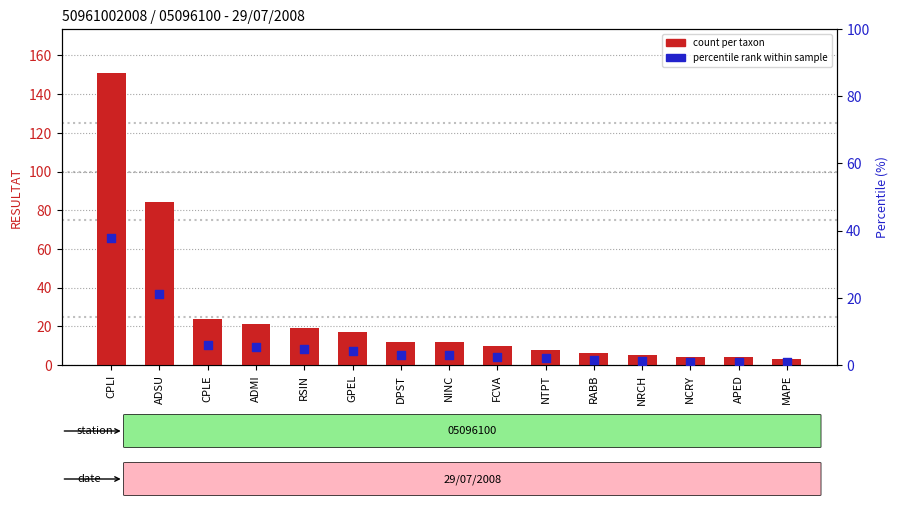

At how many categories does at least one series exceed 61?

2